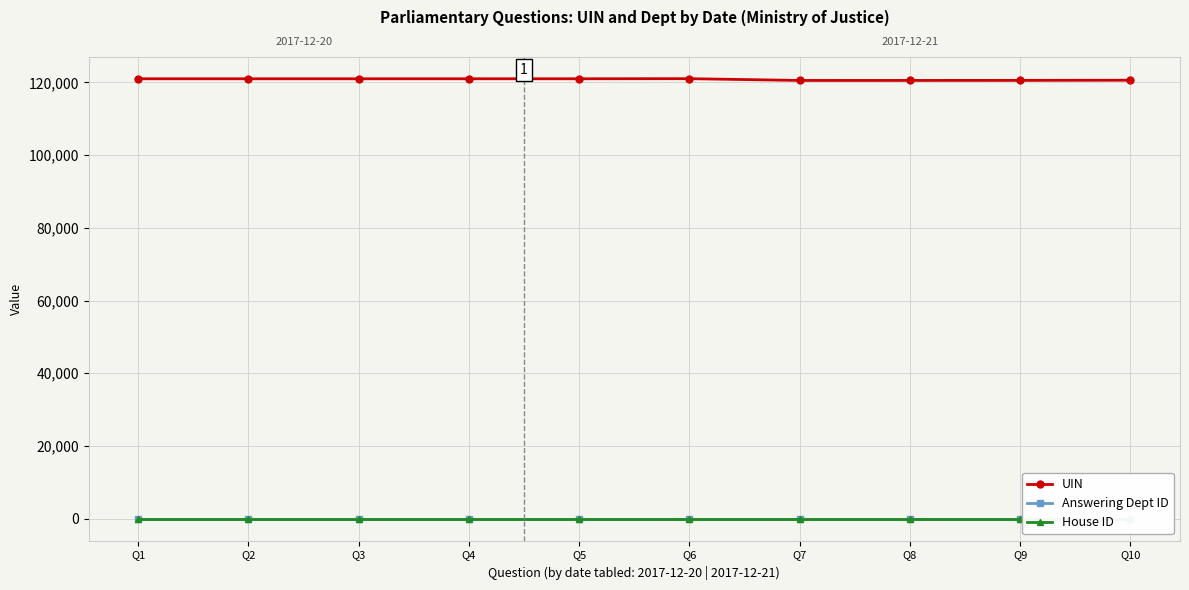

Is it true that Answering Dept ID equals 97 at Q7?

False